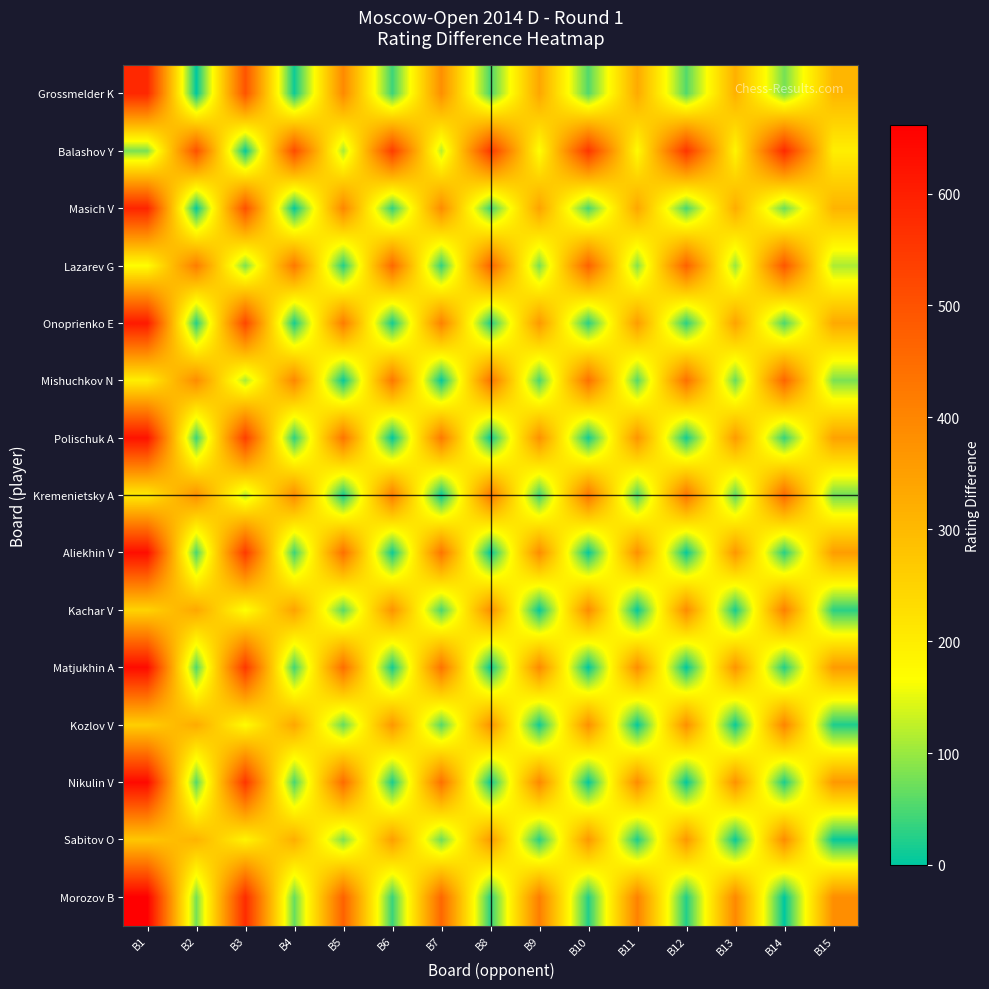

Reading left to right, extract all data points from this chart.

Grossmelder K: B1=583	B2=1	B3=497	B4=10	B5=392	B6=40	B7=382	B8=48	B9=337	B10=54	B11=329	B12=55	B13=317	B14=77	B15=305
Balashov Y: B1=81	B2=503	B3=5	B4=512	B5=110	B6=542	B7=120	B8=550	B9=165	B10=556	B11=173	B12=557	B13=185	B14=579	B15=197
Masich V: B1=589	B2=5	B3=503	B4=4	B5=398	B6=34	B7=388	B8=42	B9=343	B10=48	B11=335	B12=49	B13=323	B14=71	B15=311
Lazarev G: B1=167	B2=417	B3=81	B4=426	B5=24	B6=456	B7=34	B8=464	B9=79	B10=470	B11=87	B12=471	B13=99	B14=493	B15=111
Onoprienko E: B1=609	B2=25	B3=523	B4=16	B5=418	B6=14	B7=408	B8=22	B9=363	B10=28	B11=355	B12=29	B13=343	B14=51	B15=331
Mishuchkov N: B1=197	B2=387	B3=111	B4=396	B5=6	B6=426	B7=4	B8=434	B9=49	B10=440	B11=57	B12=441	B13=69	B14=463	B15=81
Polischuk A: B1=624	B2=40	B3=538	B4=31	B5=433	B6=1	B7=423	B8=7	B9=378	B10=13	B11=370	B12=14	B13=358	B14=36	B15=346
Kremenietsky A: B1=205	B2=379	B3=119	B4=388	B5=14	B6=418	B7=4	B8=426	B9=41	B10=432	B11=49	B12=433	B13=61	B14=455	B15=73
Aliekhin V: B1=633	B2=49	B3=547	B4=40	B5=442	B6=10	B7=432	B8=2	B9=387	B10=4	B11=379	B12=5	B13=367	B14=27	B15=355
Kachar V: B1=250	B2=334	B3=164	B4=343	B5=59	B6=373	B7=49	B8=381	B9=4	B10=387	B11=4	B12=388	B13=16	B14=410	B15=28
Matjukhin A: B1=637	B2=53	B3=551	B4=44	B5=446	B6=14	B7=436	B8=6	B9=391	B10=0	B11=383	B12=1	B13=371	B14=23	B15=359
Kozlov V: B1=258	B2=326	B3=172	B4=335	B5=67	B6=365	B7=57	B8=373	B9=12	B10=379	B11=4	B12=380	B13=8	B14=402	B15=20
Nikulin V: B1=641	B2=57	B3=555	B4=48	B5=450	B6=18	B7=440	B8=10	B9=395	B10=4	B11=387	B12=3	B13=375	B14=19	B15=363
Sabitov O: B1=273	B2=311	B3=187	B4=320	B5=82	B6=350	B7=72	B8=358	B9=27	B10=364	B11=19	B12=365	B13=7	B14=387	B15=5
Morozov B: B1=661	B2=77	B3=575	B4=68	B5=470	B6=38	B7=460	B8=30	B9=415	B10=24	B11=407	B12=23	B13=395	B14=1	B15=383